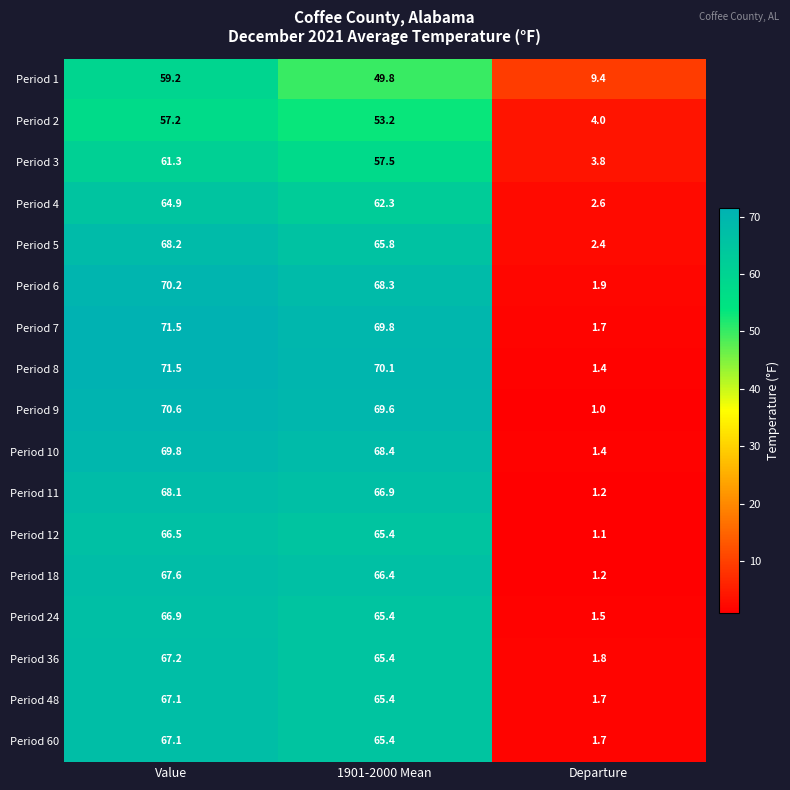

What is the maximum value for Period 4?

64.9